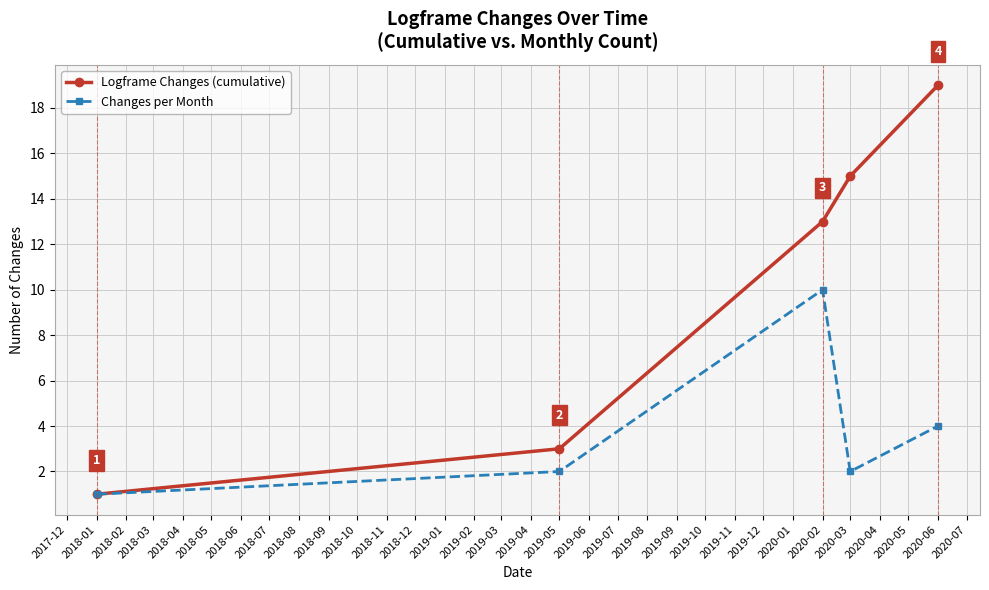

Is it true that Logframe Changes (cumulative) equals 15 at 2020-03?

True